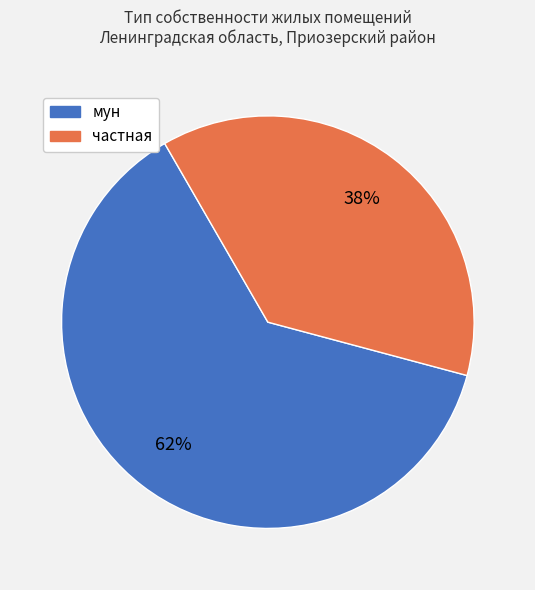

The мун slice represents 77% of the pie. True or false?

False